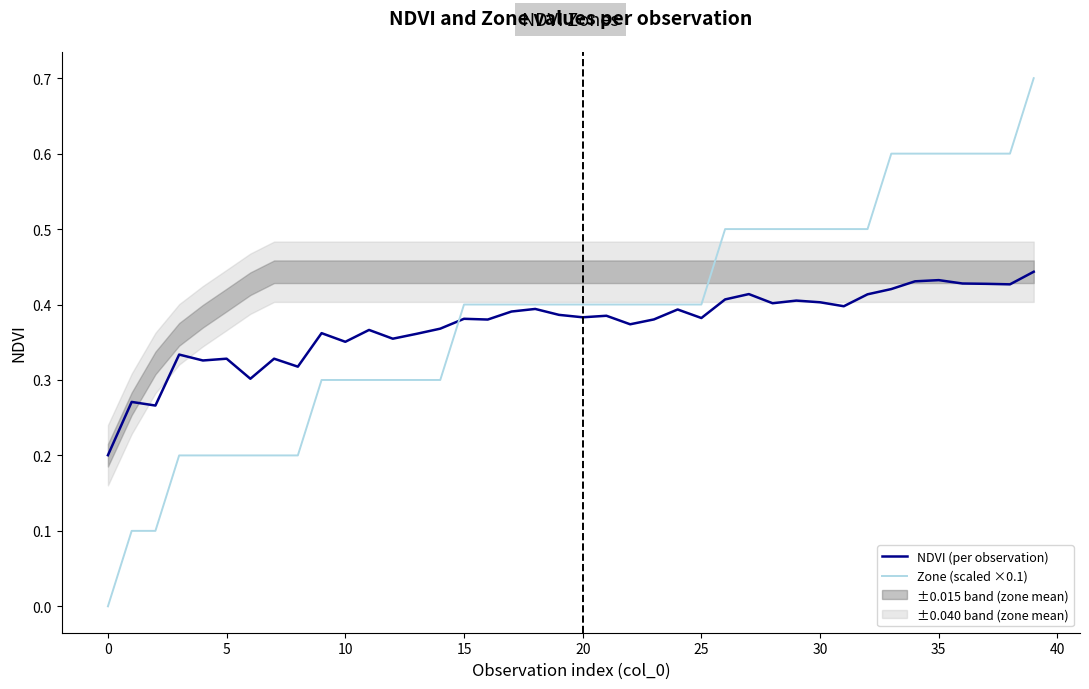

Does the chart have visible grid lines?

No